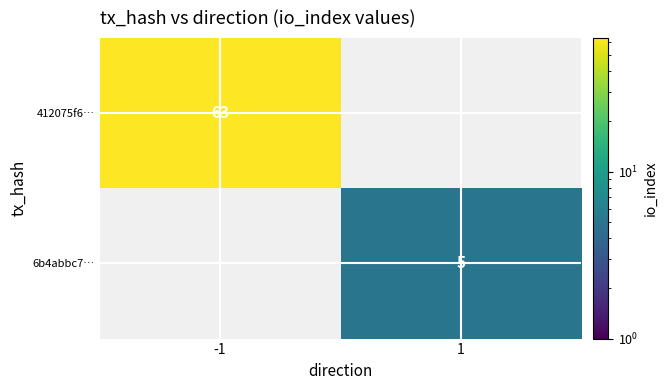

The value of 6b4abbc7… at 1 is 5. True or false?

True